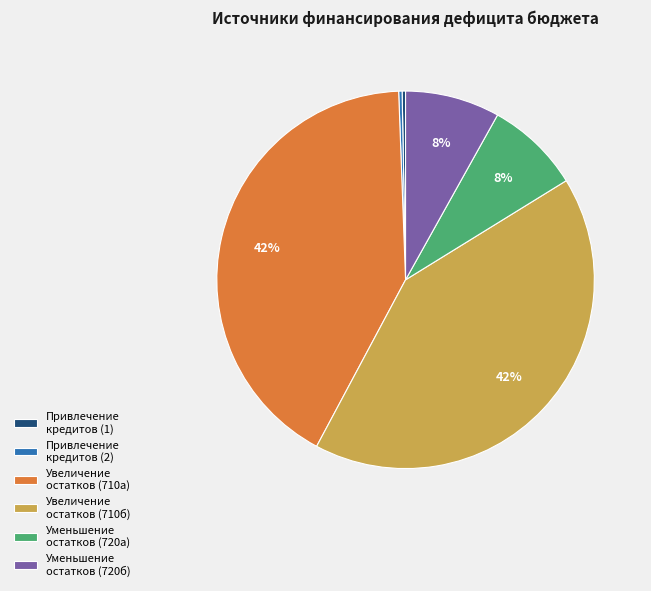

Which has a higher value, Увеличение остатков (710б) or Уменьшение остатков (720а)?

Увеличение остатков (710б)